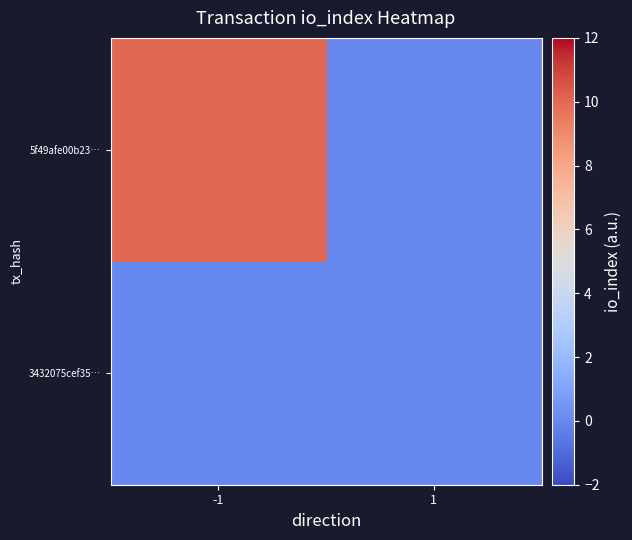

At which category is the sum across all series the highest?

-1